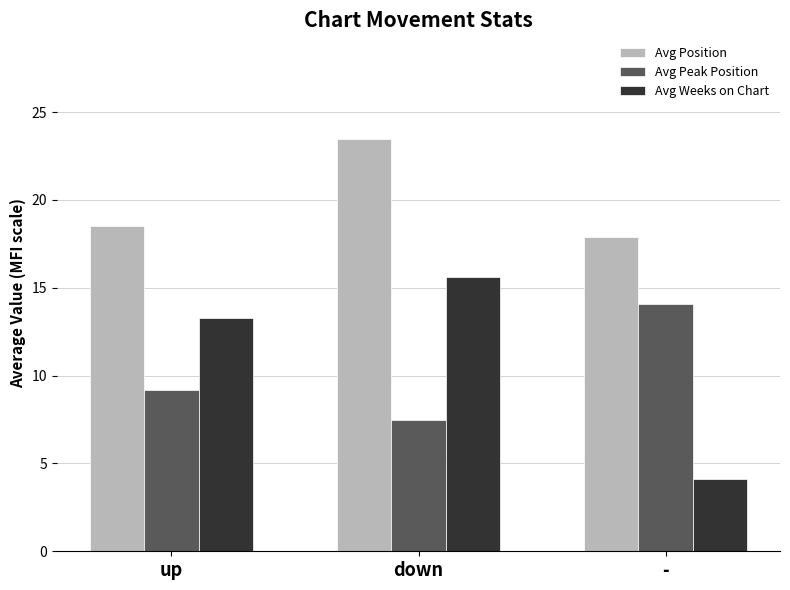

Between up and down, which series saw the biggest shift?

Avg Position